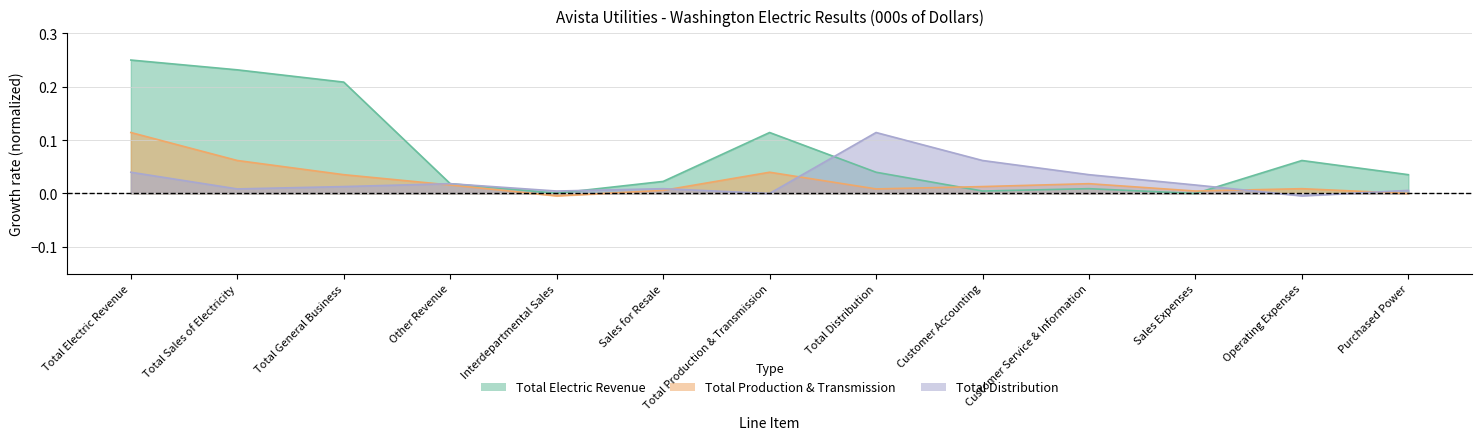

How many categories are shown in the chart?

13